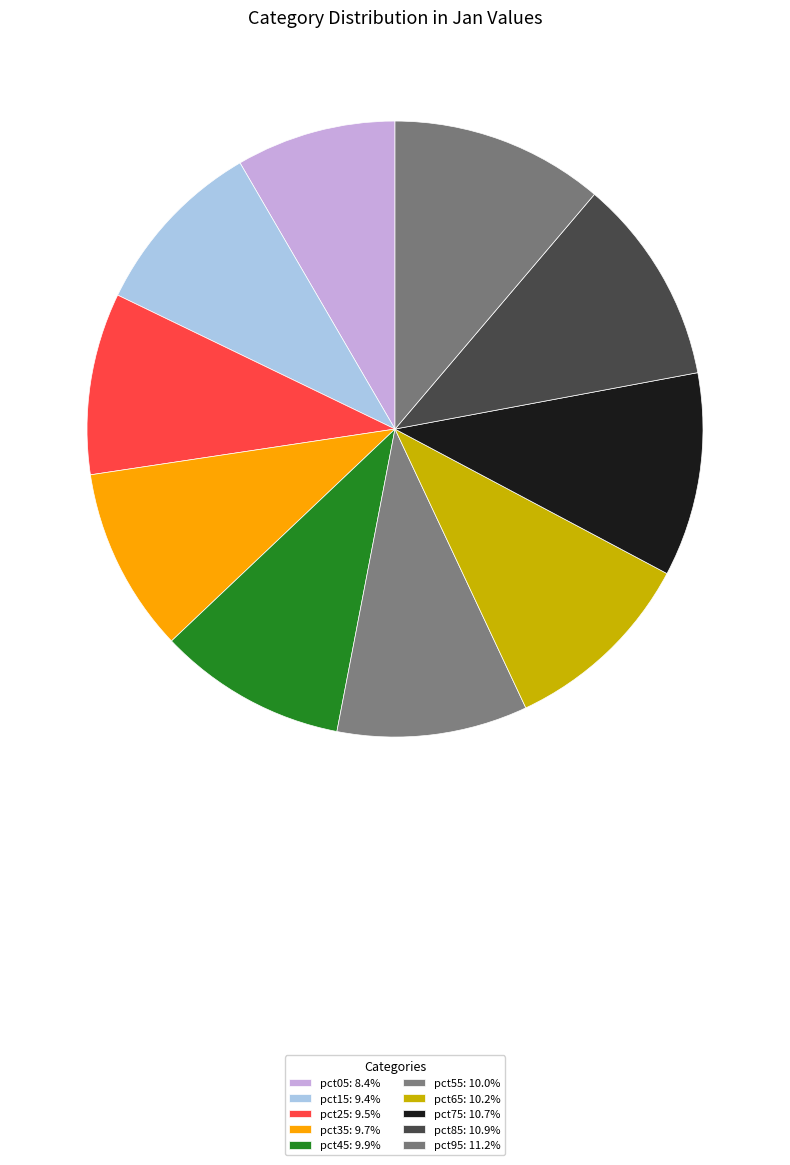

Does pct25 represent more than half of the total?

No